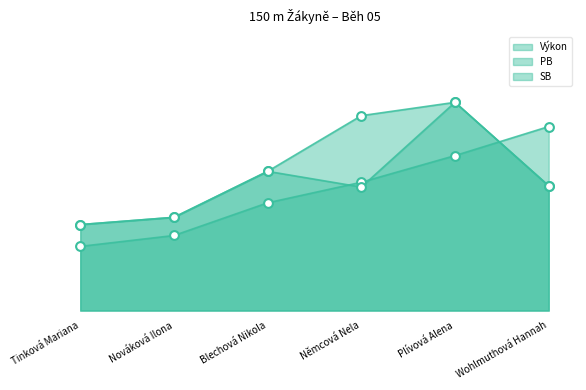

Is the value of Výkon at Blechová Nikola greater than the value of SB at Nováková Ilona?

Yes